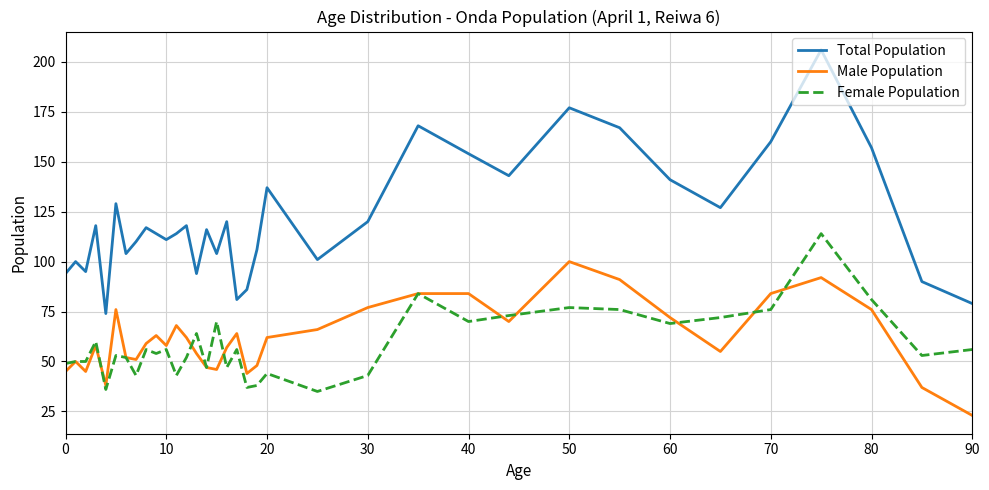

Rank the series by their maximum value, from lowest to highest.

Male Population, Female Population, Total Population